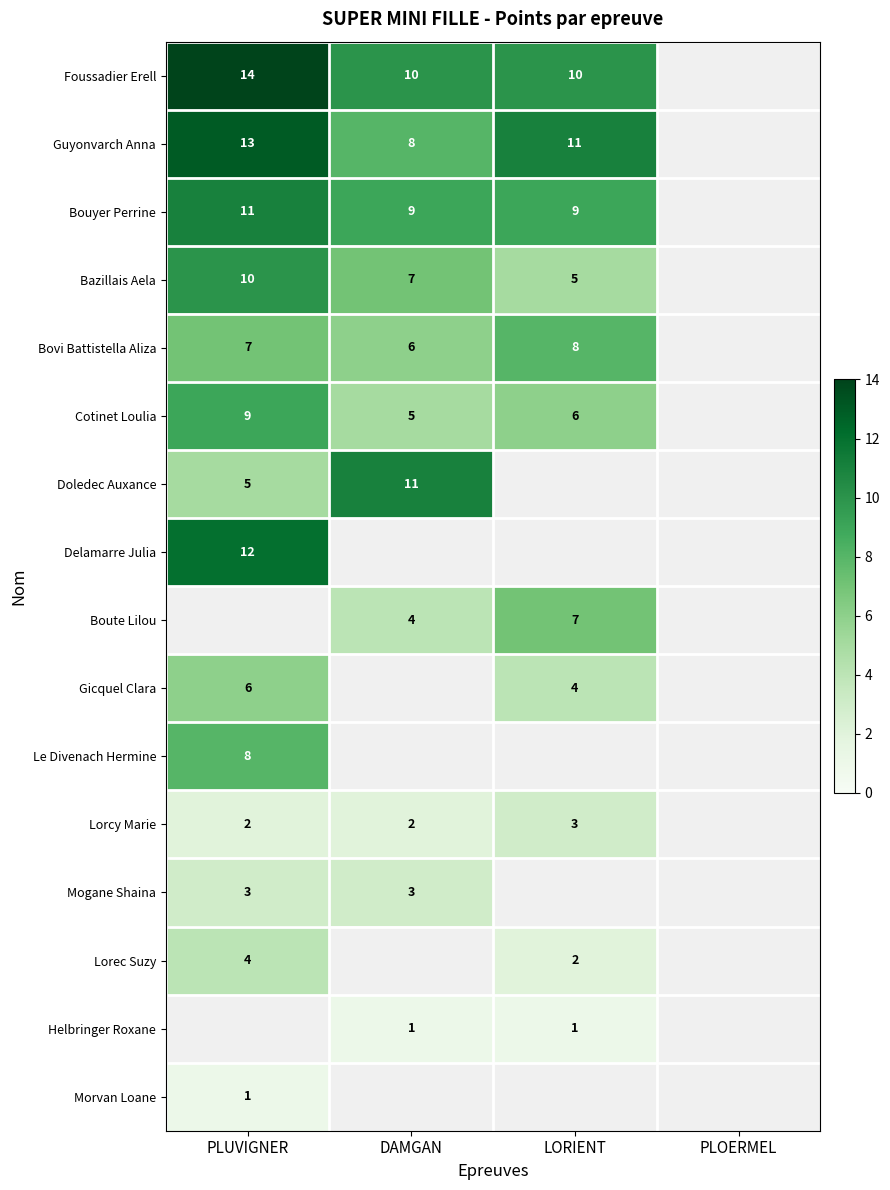

What is the sum of the Foussadier Erell values at LORIENT and PLUVIGNER?

24